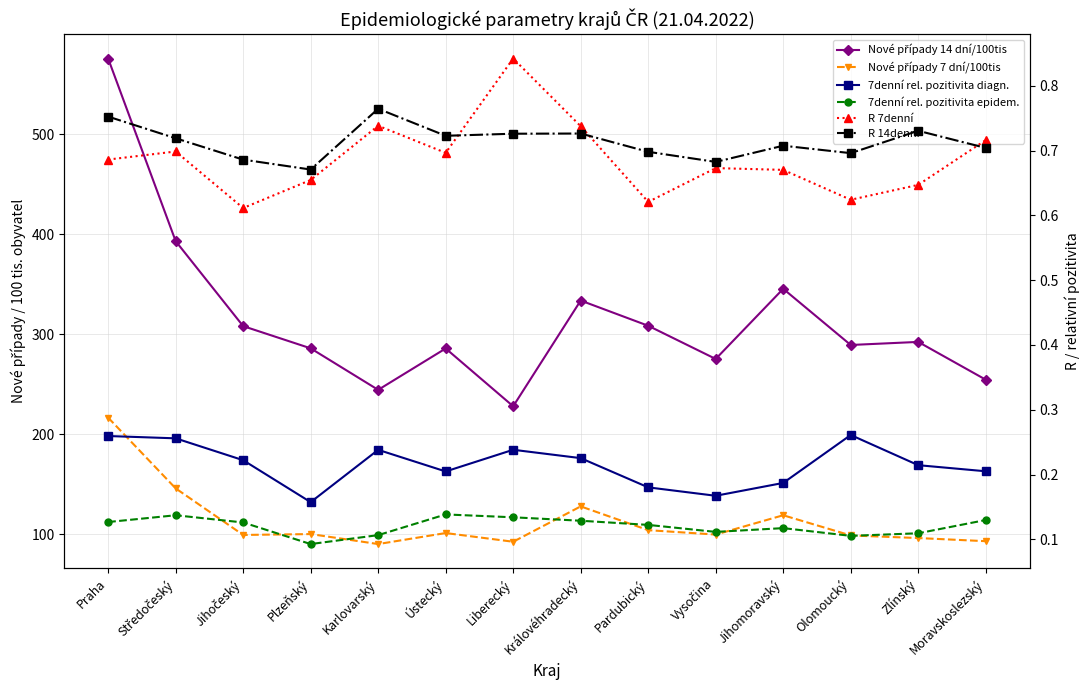

True or false: 7denní rel. pozitivita diagn. and R 14denní intersect in this chart.

False